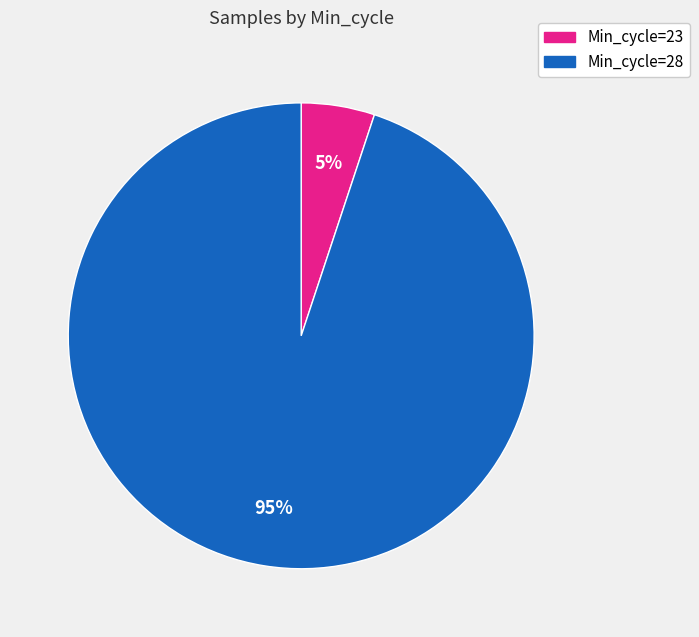

Is it true that Min_cycle=28 is 95% of the pie?

True